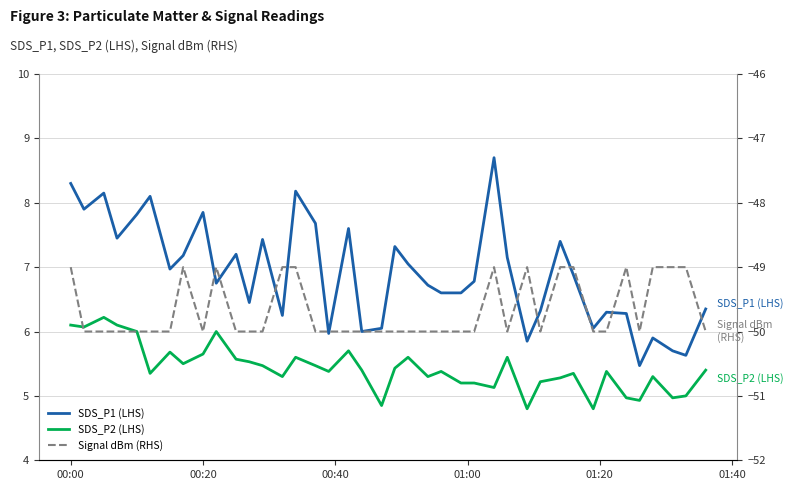

Is the value of Signal dBm (RHS) at 28 greater than the value of SDS_P2 (LHS) at 00:40?

No